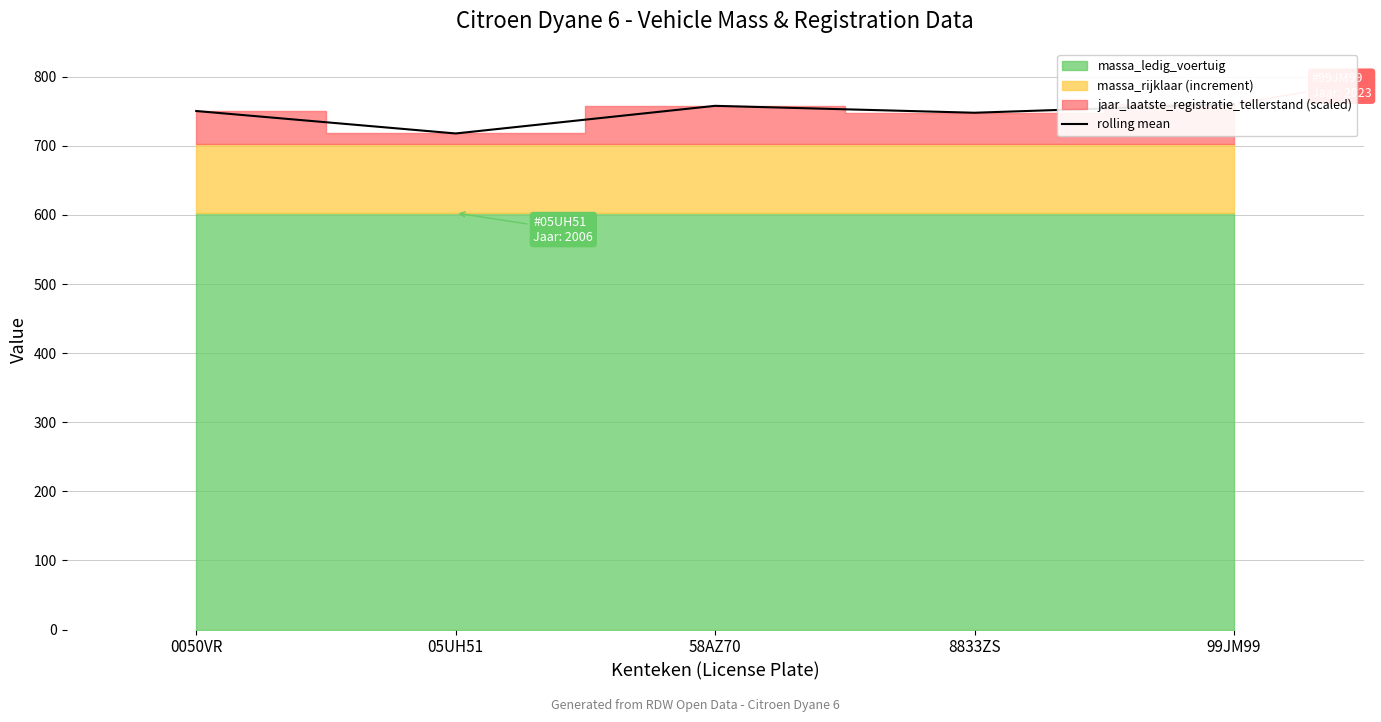

The value at 58AZ70 is 476.1. True or false?

False